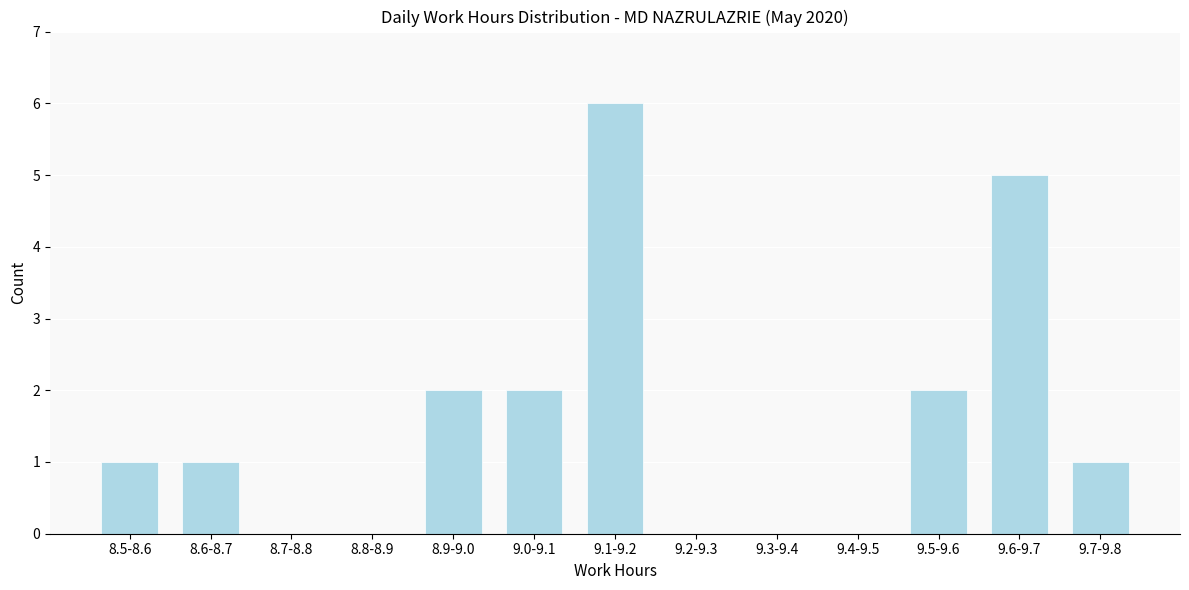

Reading left to right, what are all the values shown in this chart?

8.5-8.6=1	8.6-8.7=1	8.7-8.8=0	8.8-8.9=0	8.9-9.0=2	9.0-9.1=2	9.1-9.2=6	9.2-9.3=0	9.3-9.4=0	9.4-9.5=0	9.5-9.6=2	9.6-9.7=5	9.7-9.8=1